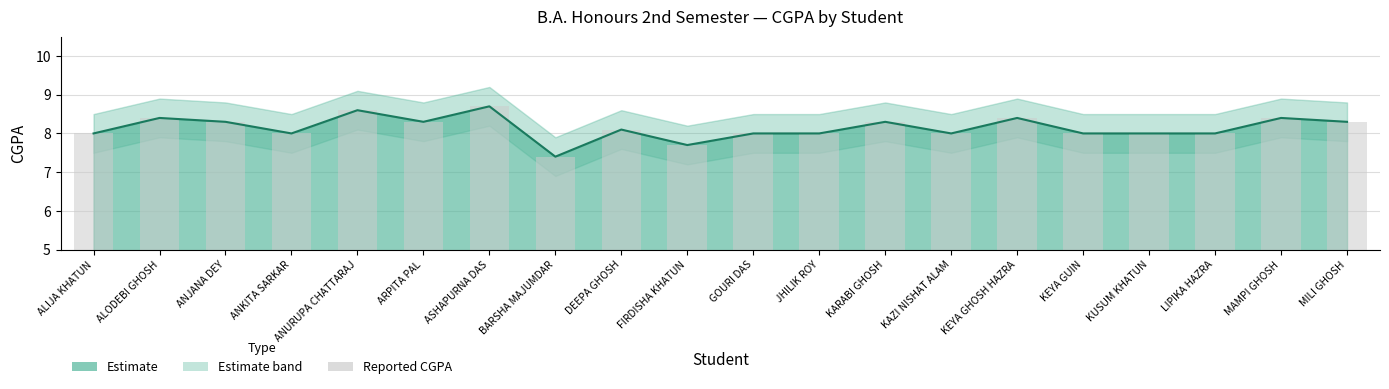

What is the difference between the second highest and second lowest values?

0.9